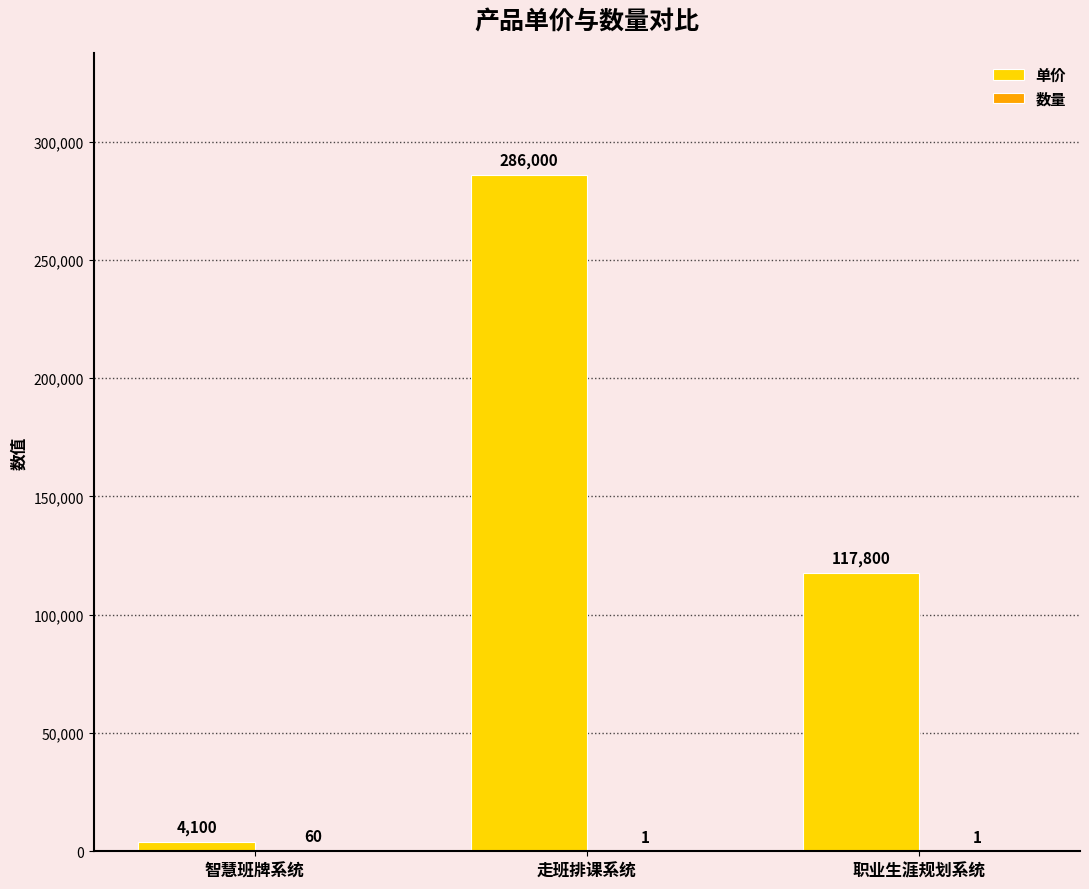

Which series changed the most between 智慧班牌系统 and 职业生涯规划系统?

单价